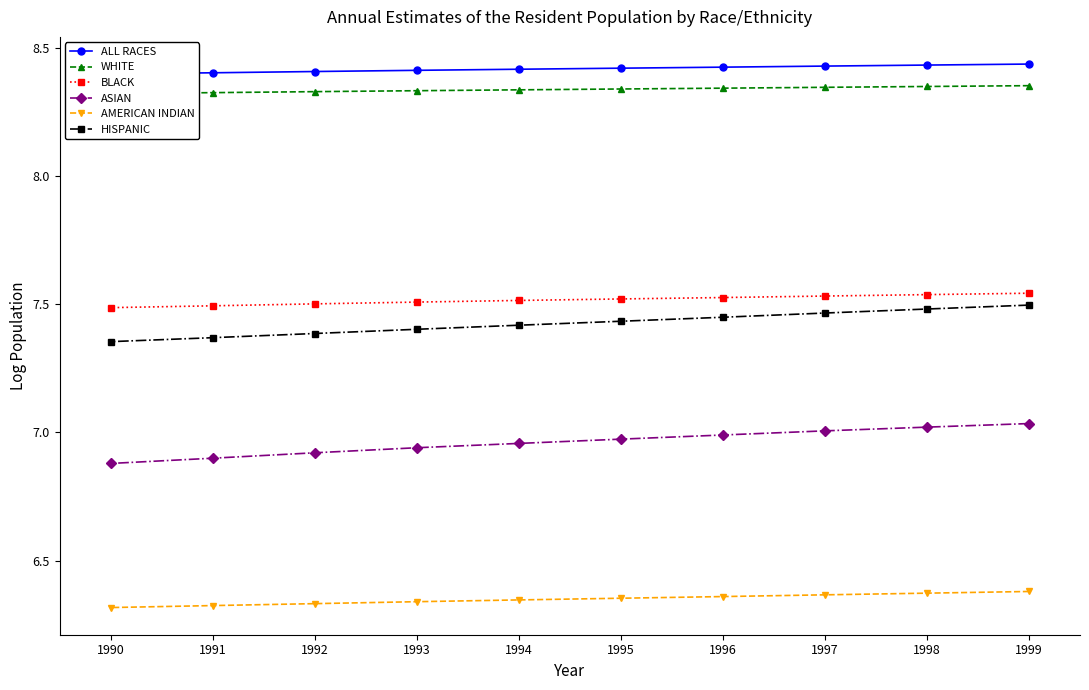

Rank the series by their maximum value, from highest to lowest.

ALL RACES, WHITE, BLACK, HISPANIC, ASIAN, AMERICAN INDIAN